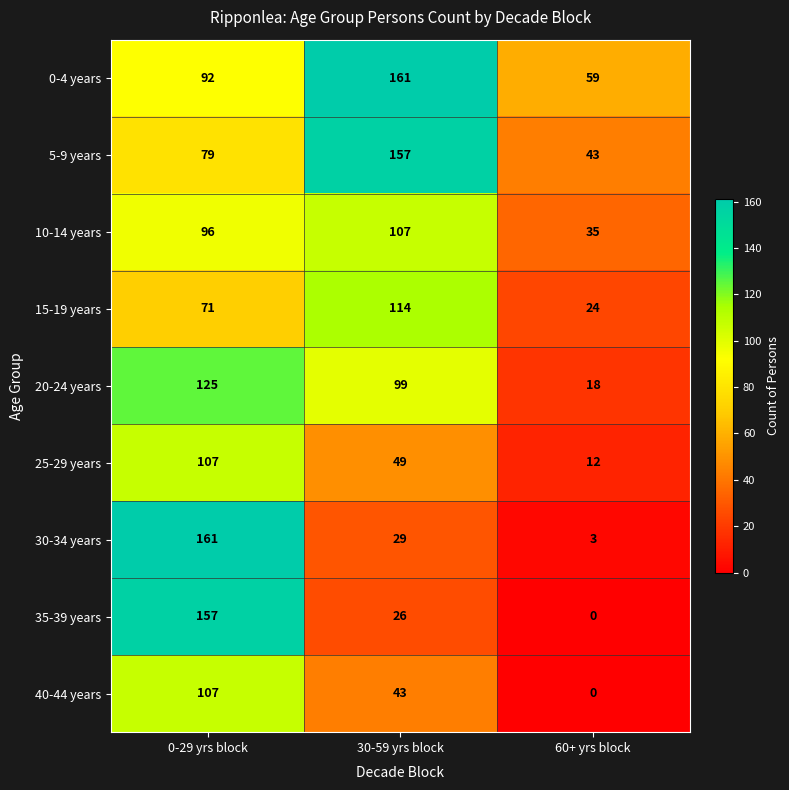

At which category is the sum across all series the highest?

0-29 yrs block